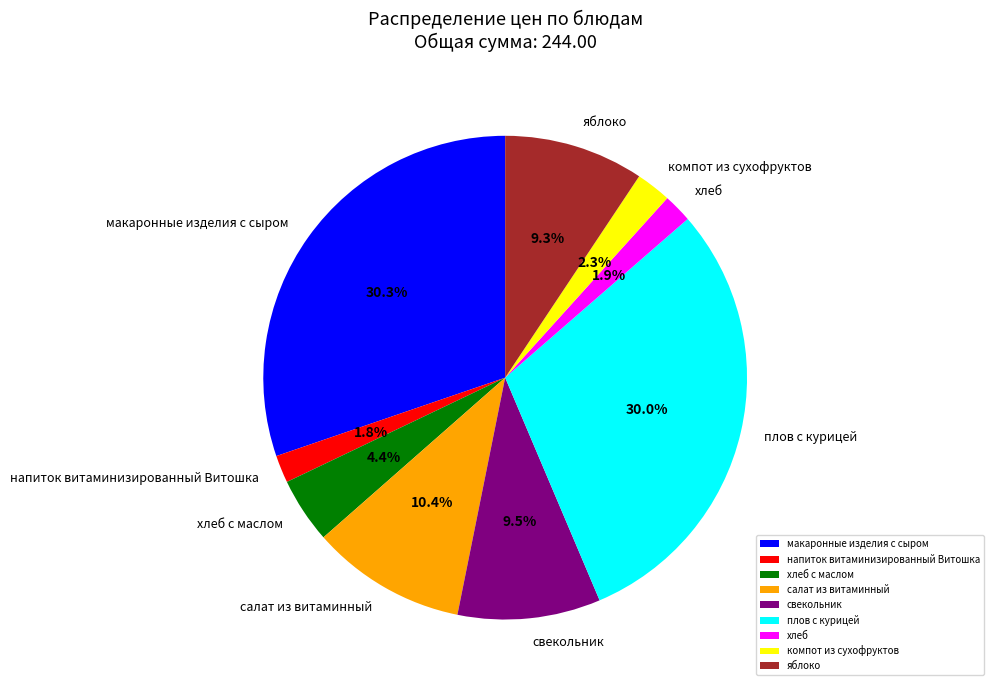

To the nearest percent, what portion does плов с курицей represent?

30%